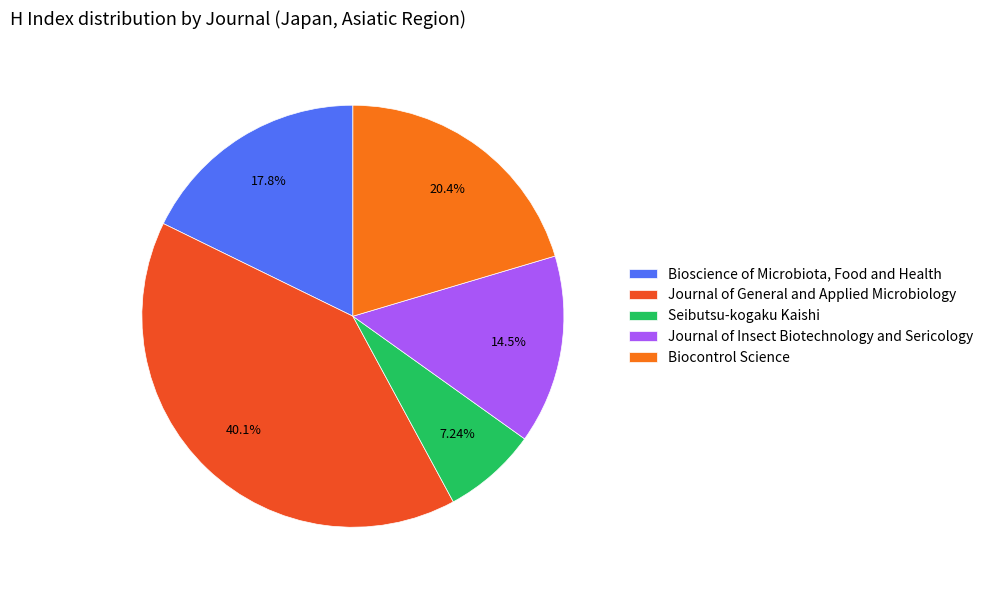

To the nearest percent, what is the difference between the largest and smallest slice percentages?

33%